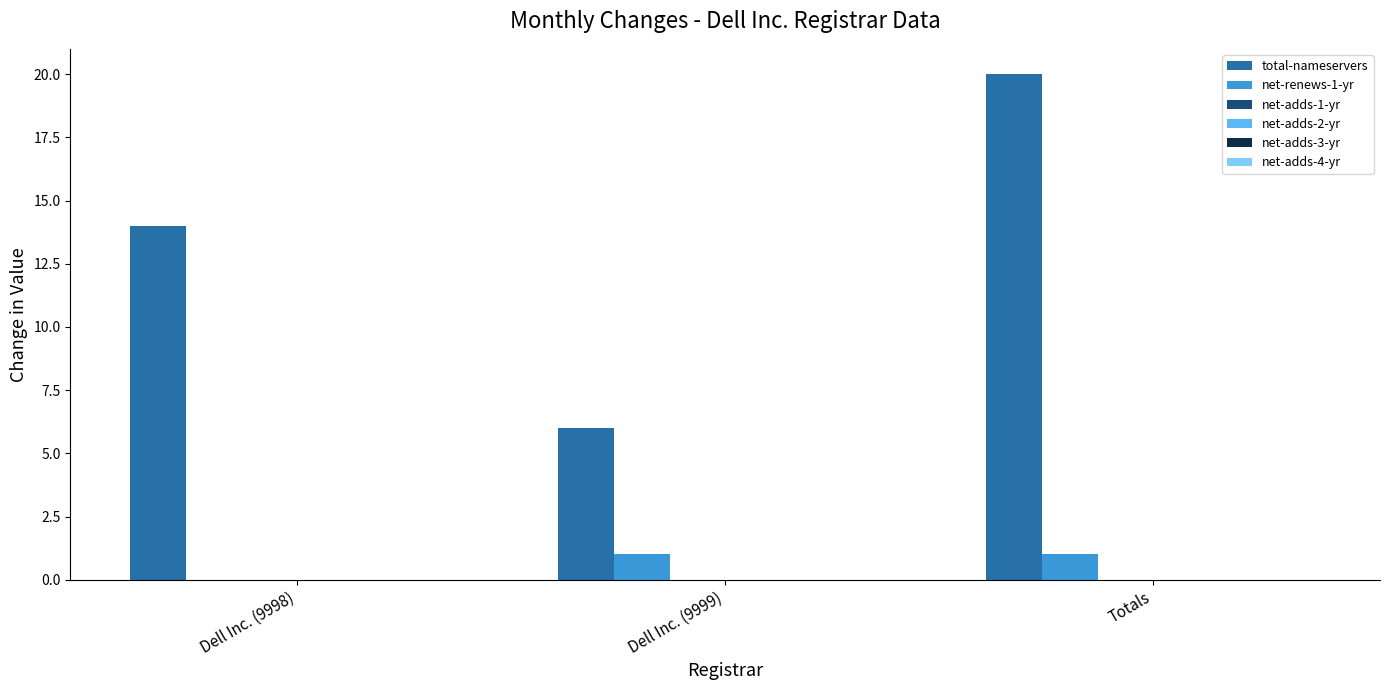

Which series has the largest total across all categories?

total-nameservers